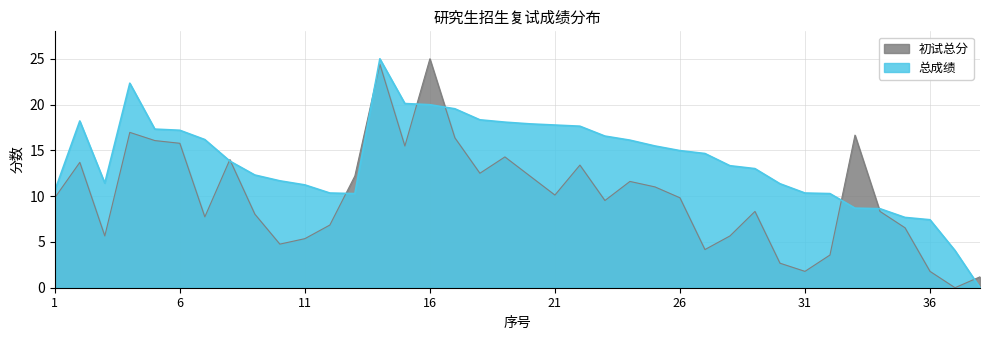

How many lines are shown in the chart?

2